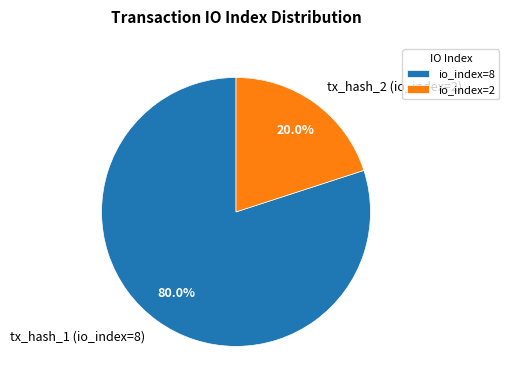

What percentage is the tx_hash_2 (io_index=2) slice, to the nearest percent?

20%